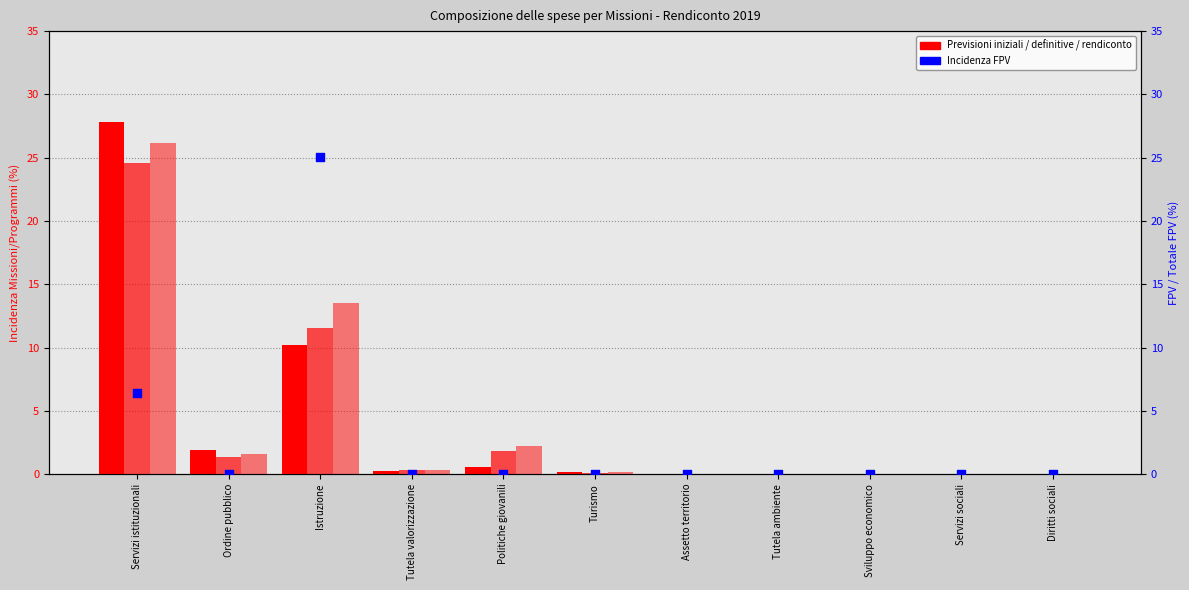

At which category is the sum across all series the highest?

Servizi istituzionali